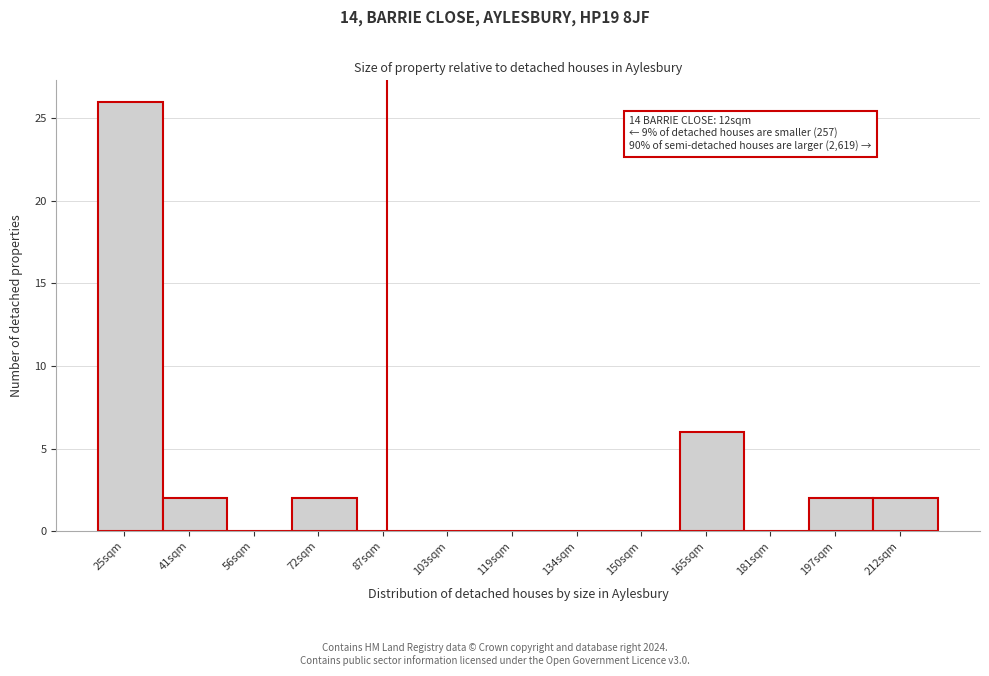

Reading right to left, extract all data points from this chart.

212sqm=2	197sqm=2	181sqm=0	165sqm=6	150sqm=0	134sqm=0	119sqm=0	103sqm=0	87sqm=0	72sqm=2	56sqm=0	41sqm=2	25sqm=26